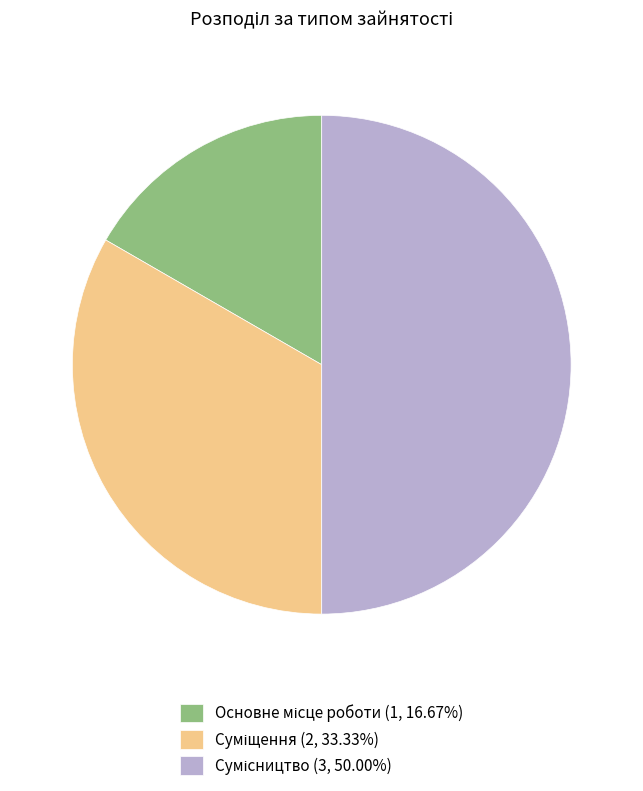

To the nearest percent, what percentage of the pie is Сумісництво?

50%